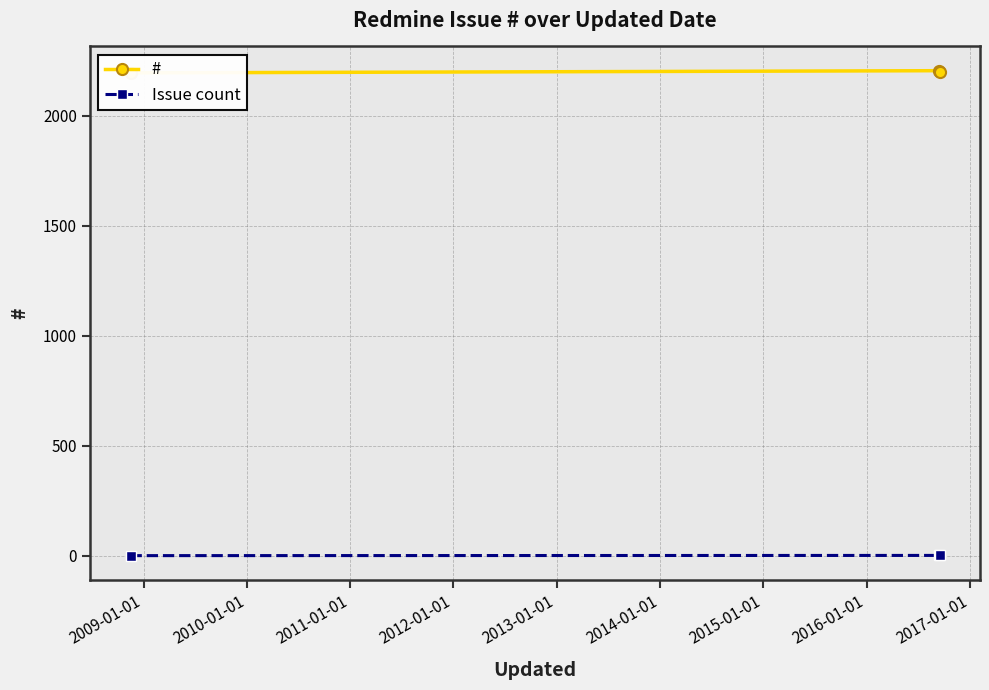

Is this an area chart (filled region under the line)?

No